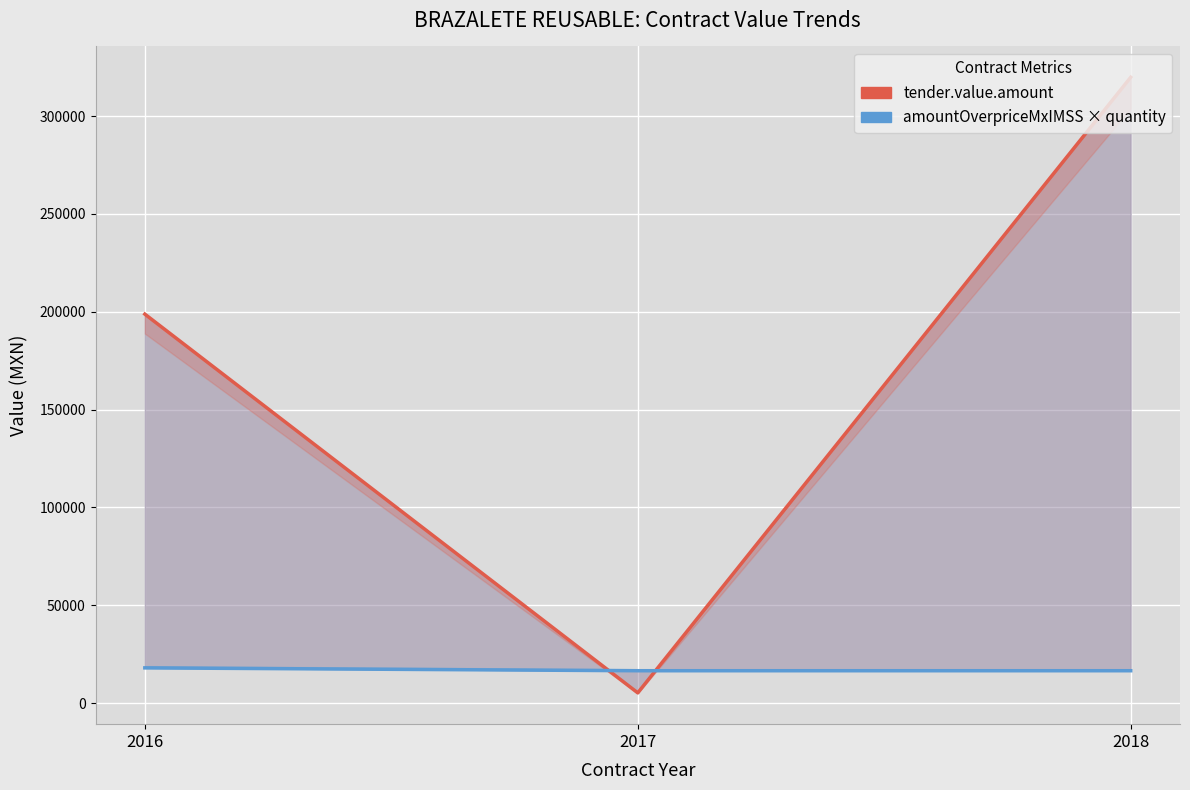

Reading left to right, what are all the values shown in this chart?

tender.value.amount: 198777.6	5202.6	319839.8
contracts.items.unit.value.amountOverpriceMxIMSS: 17971.2	16504.8	16504.8